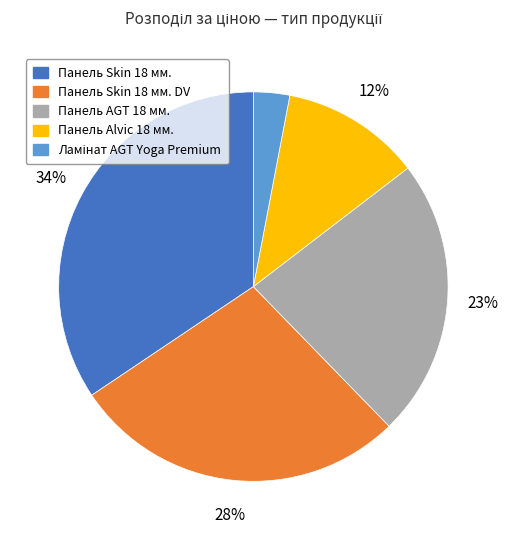

Which has a higher value, Панель Alvic 18 мм. or Панель AGT 18 мм.?

Панель AGT 18 мм.